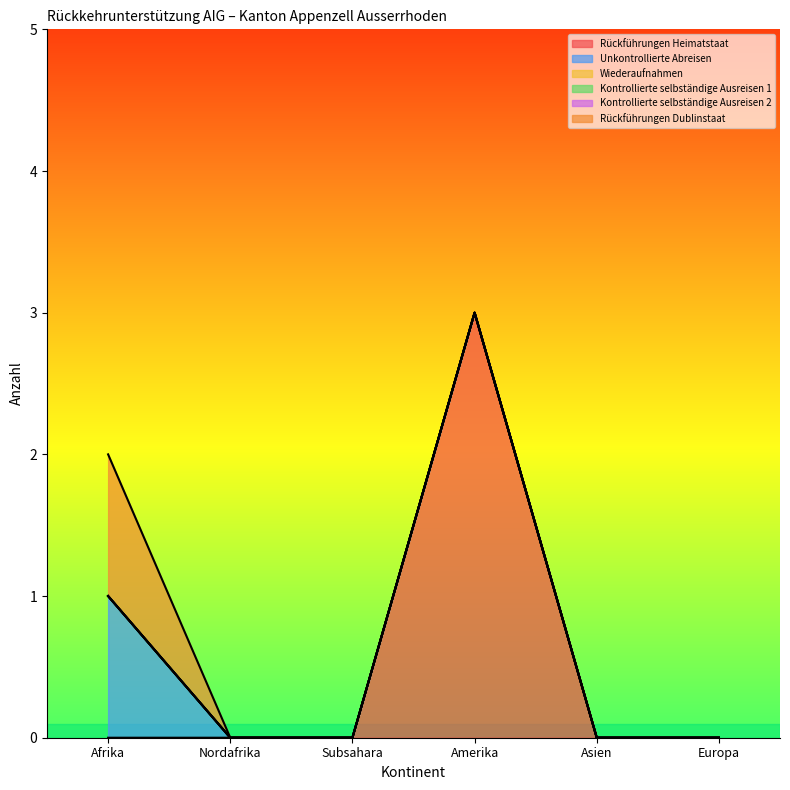

Which category has the lowest value in the Kontrollierte selbständige Ausreisen 1 series?

Afrika